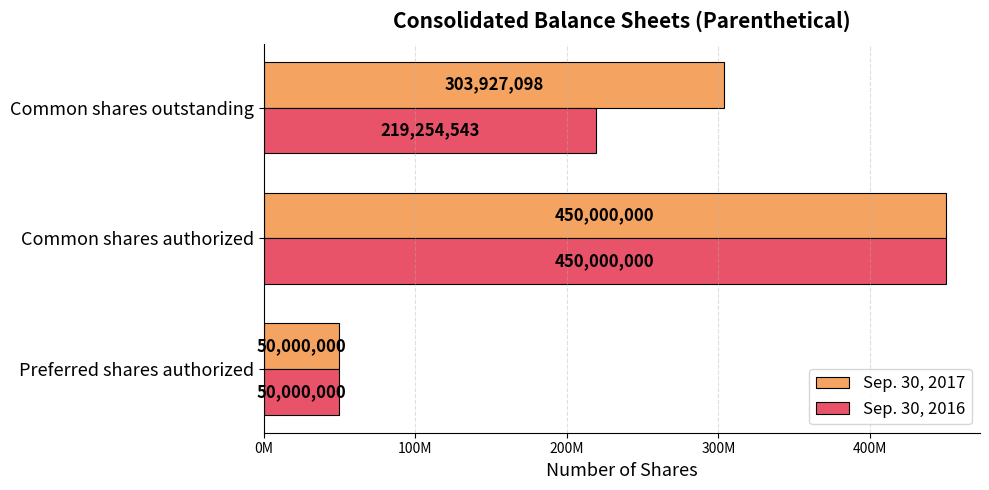

List the series in order of their overall mean, lowest first.

Sep. 30, 2016, Sep. 30, 2017